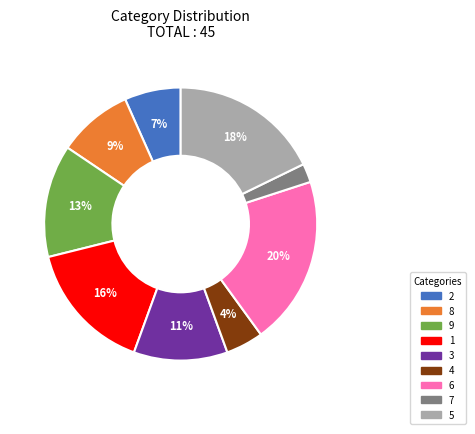

Between 9 and 4, which is larger?

9